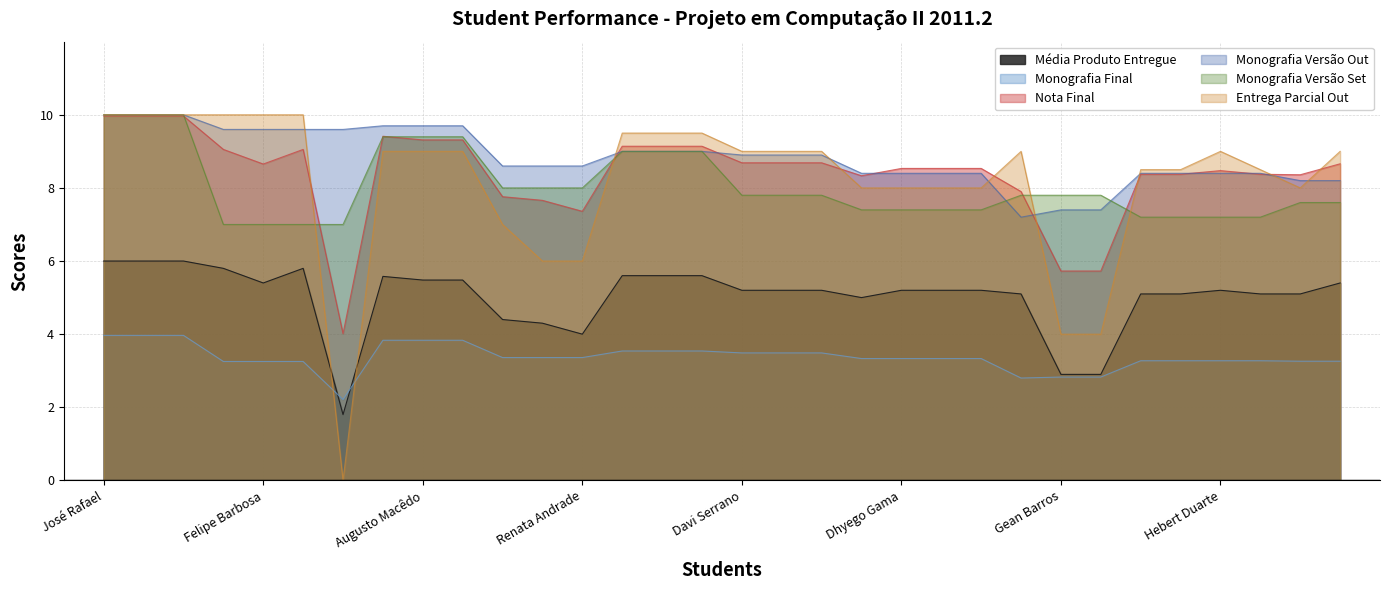

What is the sum of the Monografia Versão Set values at Diego Maia and Davi Serrano?

16.8